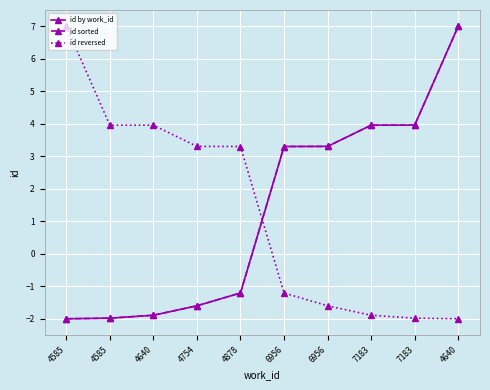

The id reversed series shows -2.0 at 7183. True or false?

True